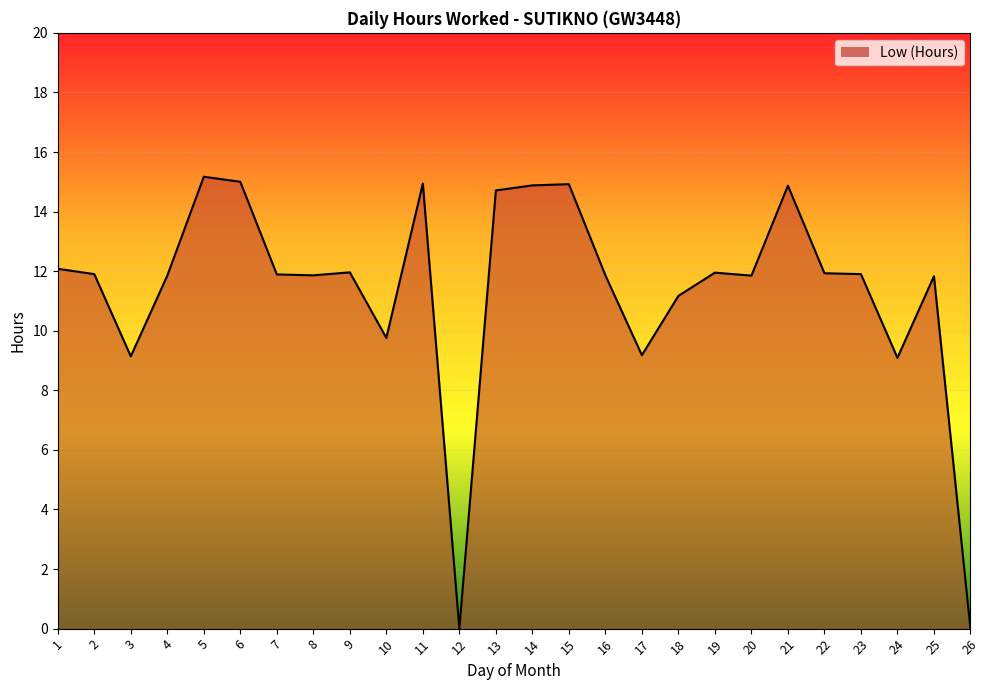

The chart shows a value of 5.8 at 23. True or false?

False